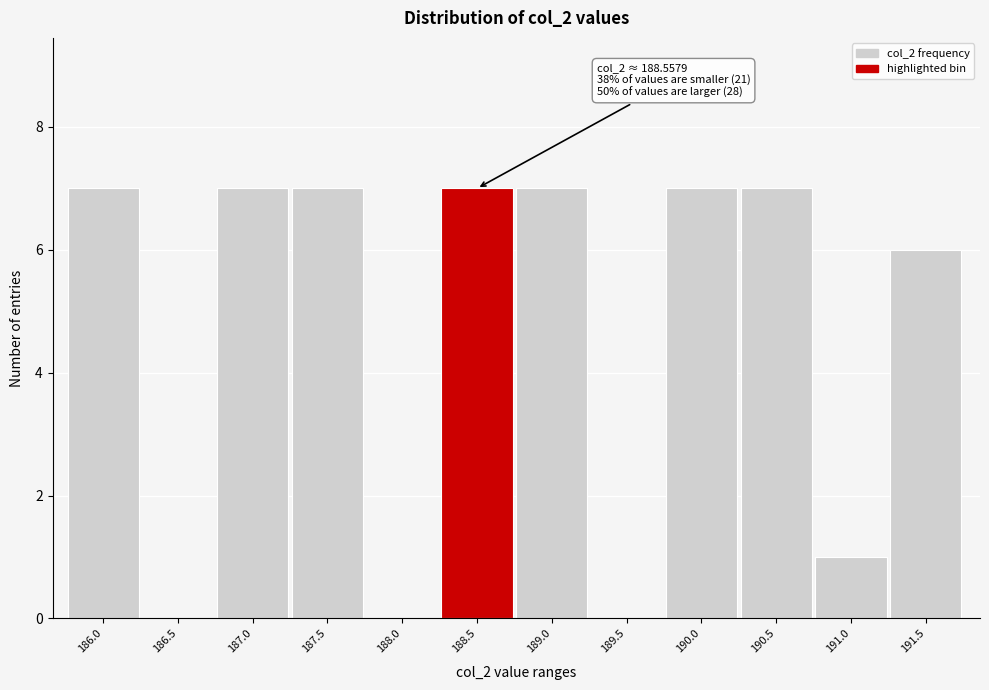

Reading left to right, extract all data points from this chart.

186.0=7	186.5=0	187.0=7	187.5=7	188.0=0	188.5=7	189.0=7	189.5=0	190.0=7	190.5=7	191.0=1	191.5=6